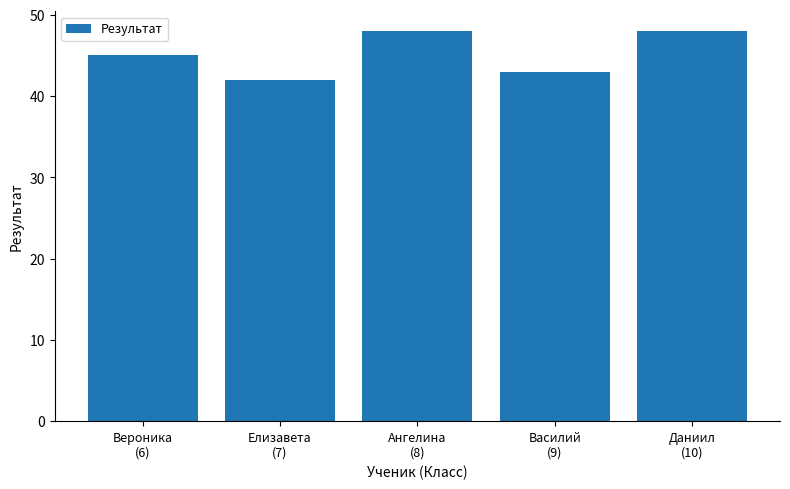

At which label is the value closest to 45?

Вероника
(6)